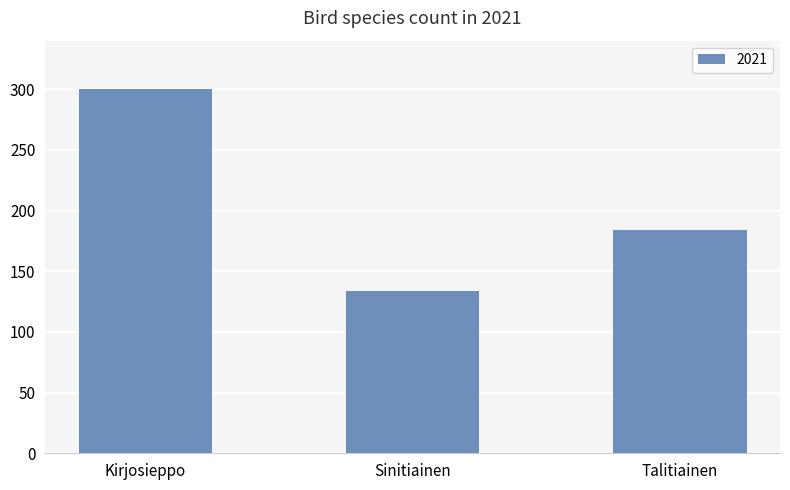

Reading left to right, what are all the values shown in this chart?

300	134	184